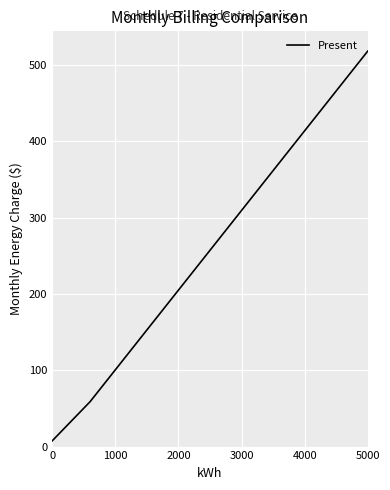

What is the difference between the maximum and minimum values?

510.8